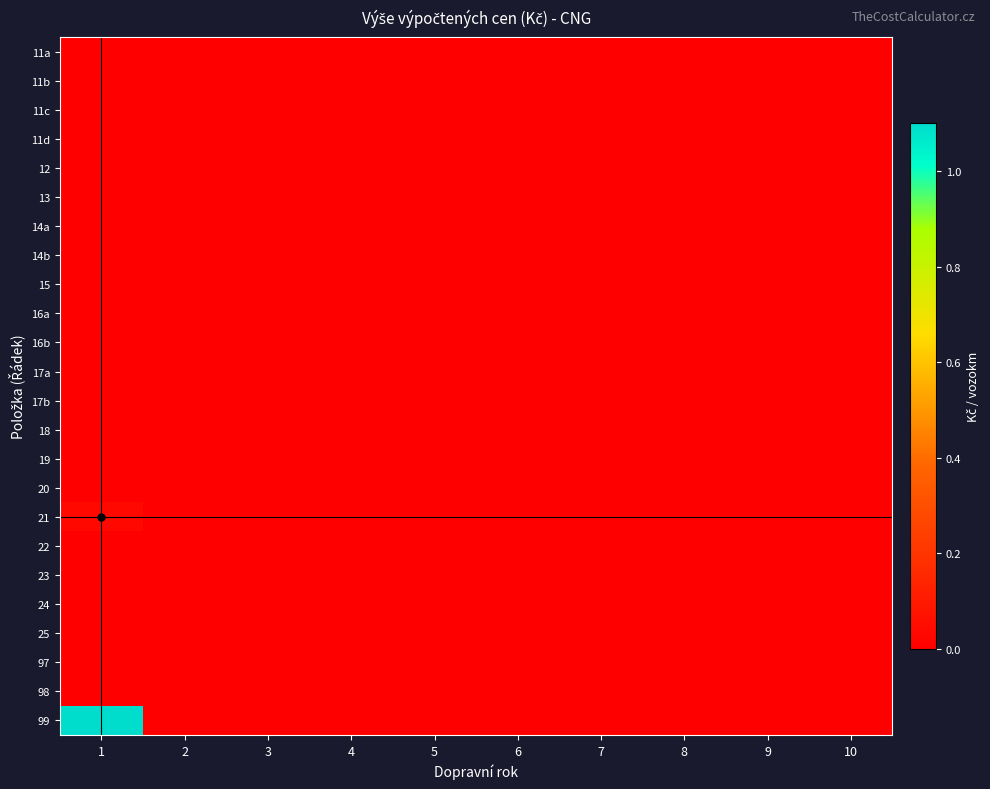

Reading left to right, list all the values displayed in this chart.

11a: 1=0.0	2=0.0	3=0.0	4=0.0	5=0.0	6=0.0	7=0.0	8=0.0	9=0.0	10=0.0
11b: 1=0.0	2=0.0	3=0.0	4=0.0	5=0.0	6=0.0	7=0.0	8=0.0	9=0.0	10=0.0
11c: 1=0.0	2=0.0	3=0.0	4=0.0	5=0.0	6=0.0	7=0.0	8=0.0	9=0.0	10=0.0
11d: 1=0.0	2=0.0	3=0.0	4=0.0	5=0.0	6=0.0	7=0.0	8=0.0	9=0.0	10=0.0
12: 1=0.0	2=0.0	3=0.0	4=0.0	5=0.0	6=0.0	7=0.0	8=0.0	9=0.0	10=0.0
13: 1=0.0	2=0.0	3=0.0	4=0.0	5=0.0	6=0.0	7=0.0	8=0.0	9=0.0	10=0.0
14a: 1=0.0	2=0.0	3=0.0	4=0.0	5=0.0	6=0.0	7=0.0	8=0.0	9=0.0	10=0.0
14b: 1=0.0	2=0.0	3=0.0	4=0.0	5=0.0	6=0.0	7=0.0	8=0.0	9=0.0	10=0.0
15: 1=0.0	2=0.0	3=0.0	4=0.0	5=0.0	6=0.0	7=0.0	8=0.0	9=0.0	10=0.0
16a: 1=0.0	2=0.0	3=0.0	4=0.0	5=0.0	6=0.0	7=0.0	8=0.0	9=0.0	10=0.0
16b: 1=0.0	2=0.0	3=0.0	4=0.0	5=0.0	6=0.0	7=0.0	8=0.0	9=0.0	10=0.0
17a: 1=0.0	2=0.0	3=0.0	4=0.0	5=0.0	6=0.0	7=0.0	8=0.0	9=0.0	10=0.0
17b: 1=0.0	2=0.0	3=0.0	4=0.0	5=0.0	6=0.0	7=0.0	8=0.0	9=0.0	10=0.0
18: 1=0.0	2=0.0	3=0.0	4=0.0	5=0.0	6=0.0	7=0.0	8=0.0	9=0.0	10=0.0
19: 1=0.0	2=0.0	3=0.0	4=0.0	5=0.0	6=0.0	7=0.0	8=0.0	9=0.0	10=0.0
20: 1=0.0	2=0.0	3=0.0	4=0.0	5=0.0	6=0.0	7=0.0	8=0.0	9=0.0	10=0.0
21: 1=0.0	2=0.0	3=0.0	4=0.0	5=0.0	6=0.0	7=0.0	8=0.0	9=0.0	10=0.0
22: 1=0.0	2=0.0	3=0.0	4=0.0	5=0.0	6=0.0	7=0.0	8=0.0	9=0.0	10=0.0
23: 1=0.0	2=0.0	3=0.0	4=0.0	5=0.0	6=0.0	7=0.0	8=0.0	9=0.0	10=0.0
24: 1=0.0	2=0.0	3=0.0	4=0.0	5=0.0	6=0.0	7=0.0	8=0.0	9=0.0	10=0.0
25: 1=0.0	2=0.0	3=0.0	4=0.0	5=0.0	6=0.0	7=0.0	8=0.0	9=0.0	10=0.0
97: 1=0.0	2=0.0	3=0.0	4=0.0	5=0.0	6=0.0	7=0.0	8=0.0	9=0.0	10=0.0
98: 1=0.0	2=0.0	3=0.0	4=0.0	5=0.0	6=0.0	7=0.0	8=0.0	9=0.0	10=0.0
99: 1=1.1	2=0.0	3=0.0	4=0.0	5=0.0	6=0.0	7=0.0	8=0.0	9=0.0	10=0.0